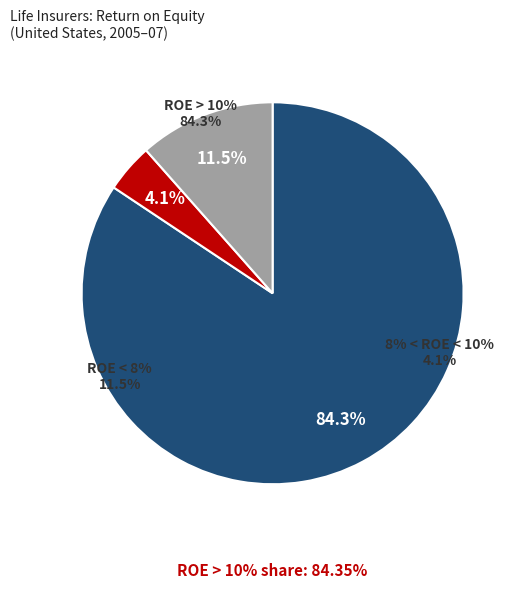

Does any single category account for the majority?

Yes